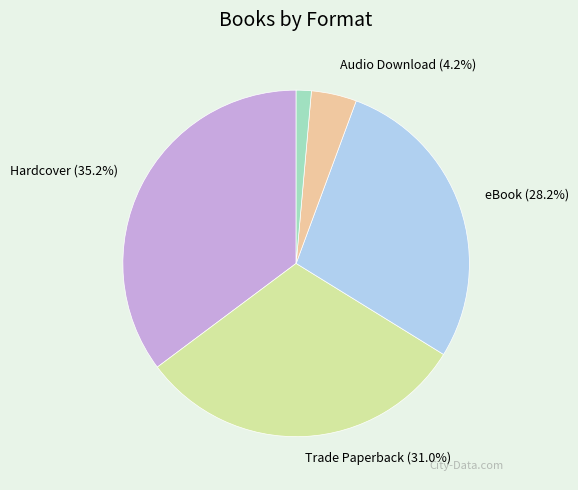

Does any single category account for the majority?

No